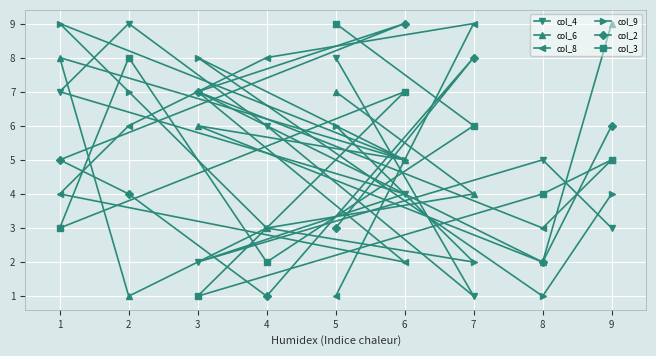

What is the value of the col_2 point at the 2nd from the left?

4